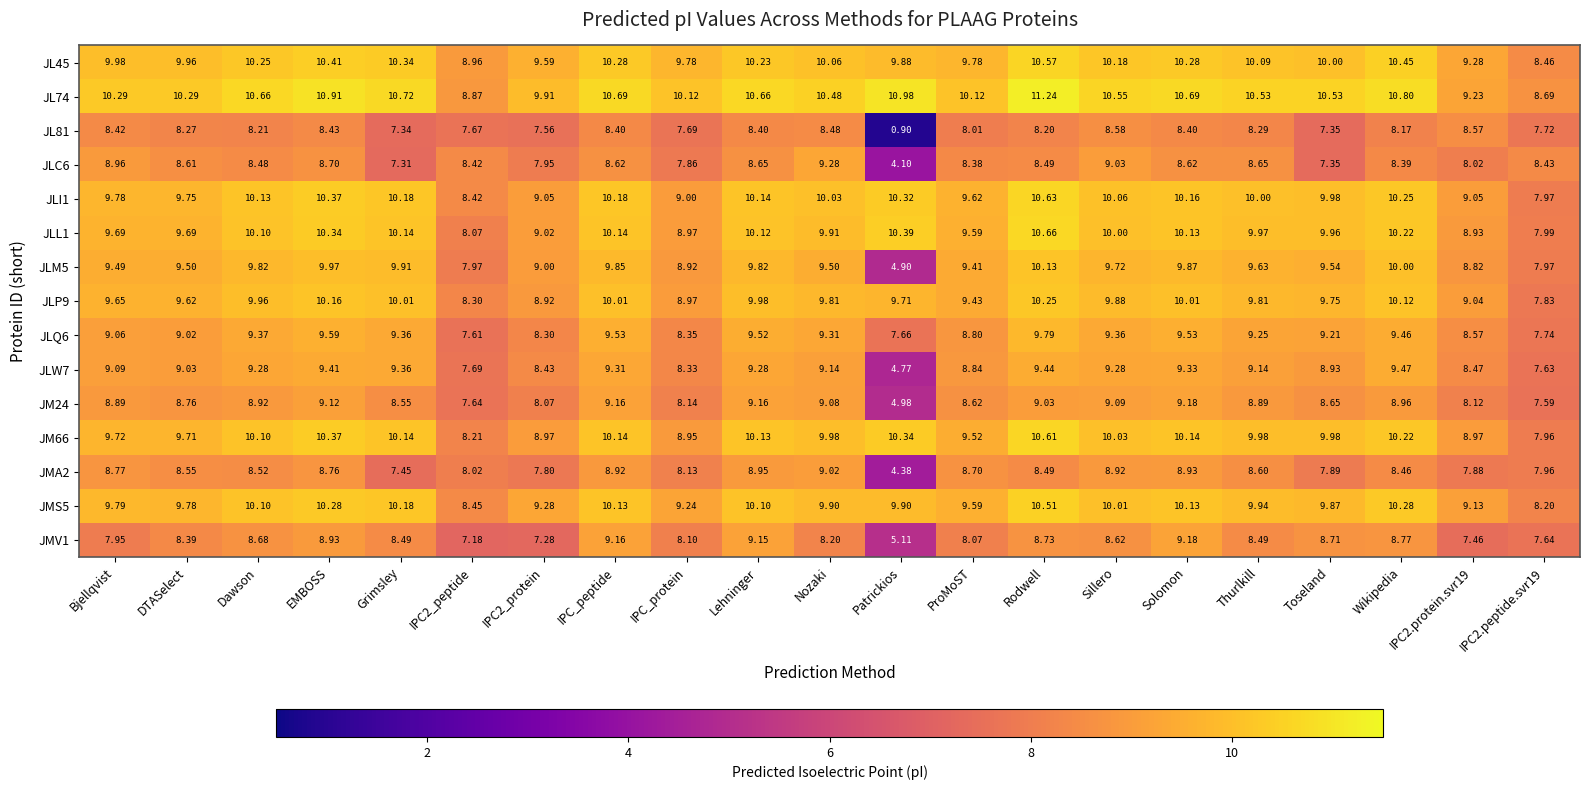

What is the smallest value displayed?

0.9